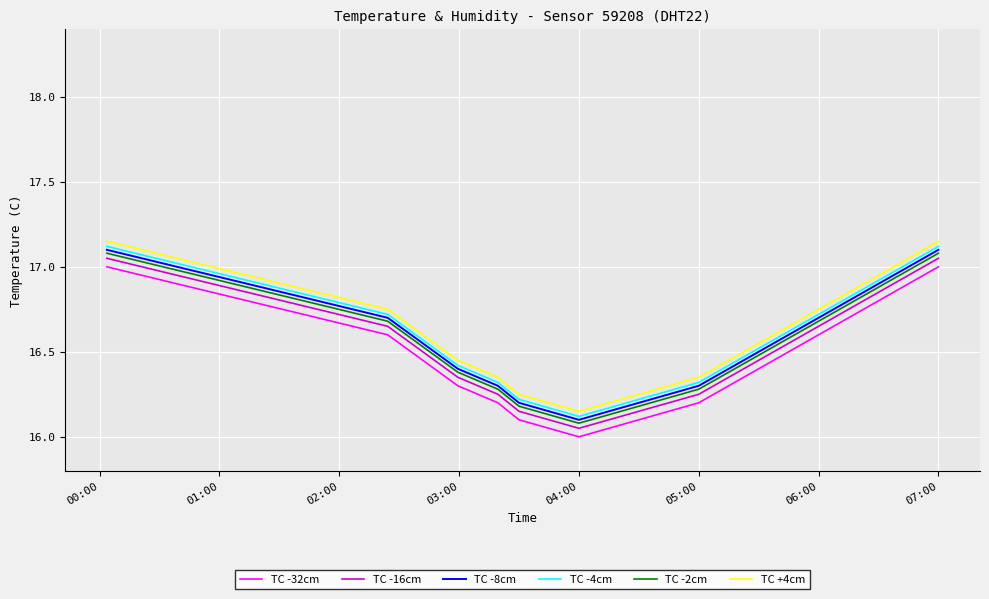

True or false: TC -8cm has more than 1 points higher than both neighbors.

False